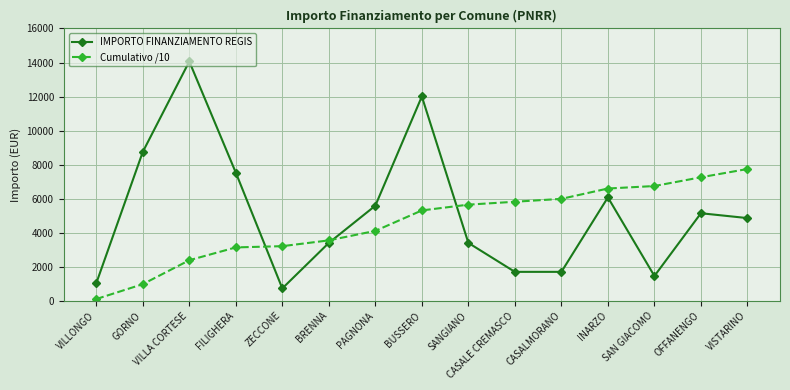

Between ZECCONE and BUSSERO, which series saw the biggest shift?

IMPORTO FINANZIAMENTO REGIS